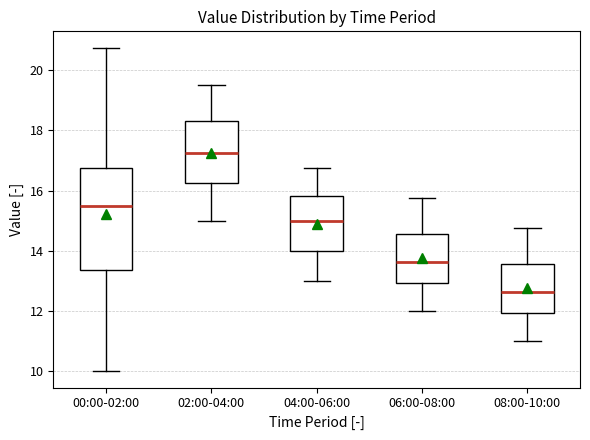

Which box has the highest median line?

02:00-04:00